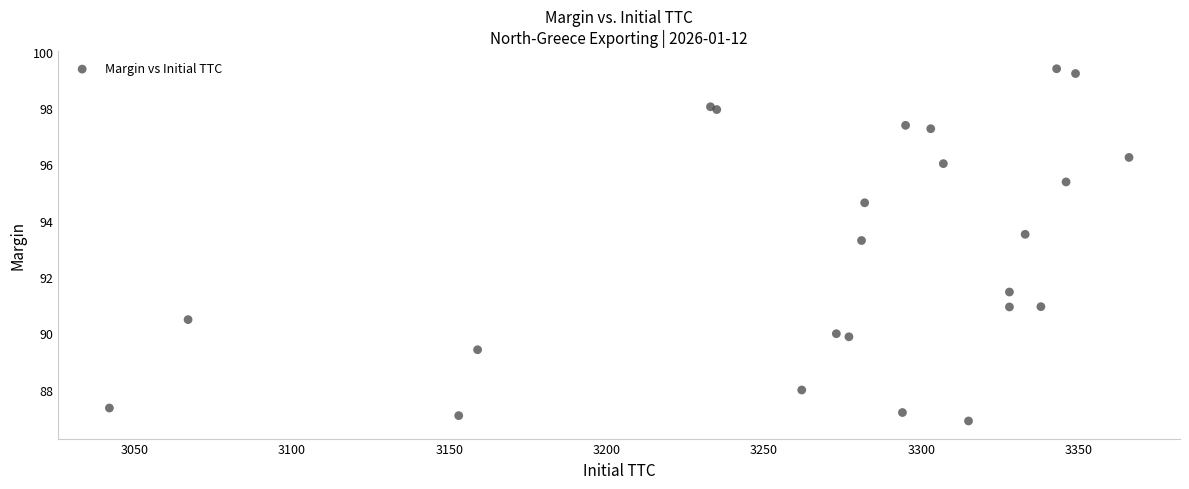

What Y value in the scatter plot is closest to 93?

93.3